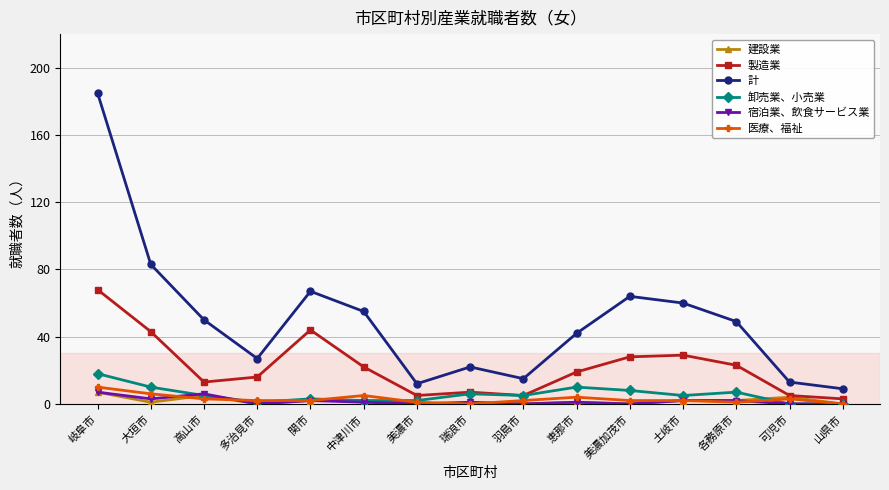

What is the label of the 2nd point from the left?

大垣市